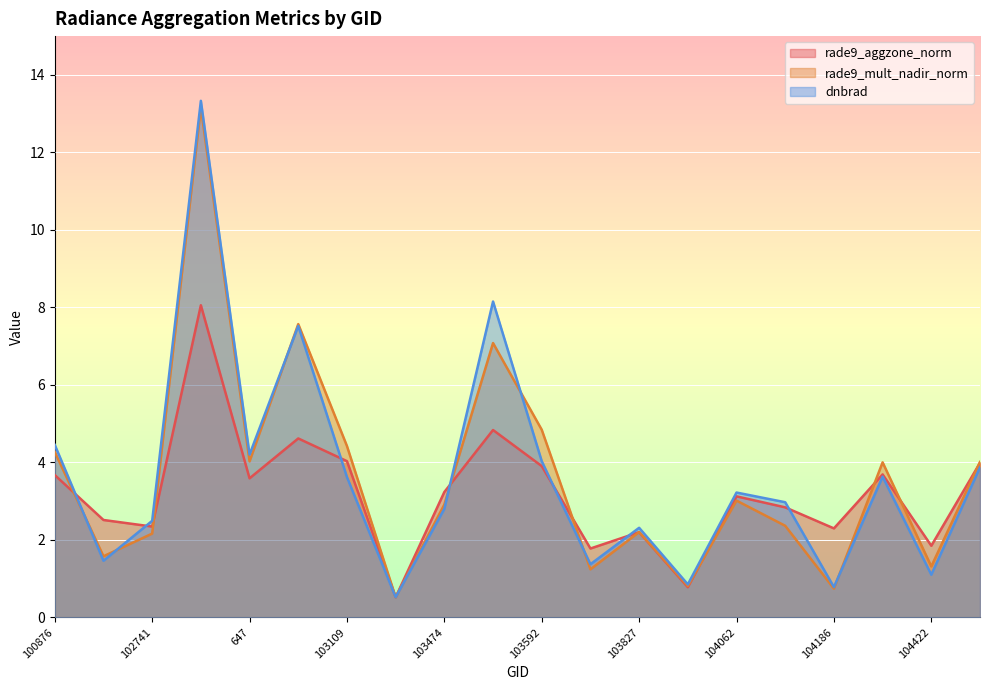

At which category does rade9_mult_nadir_norm reach its first local peak?

102861